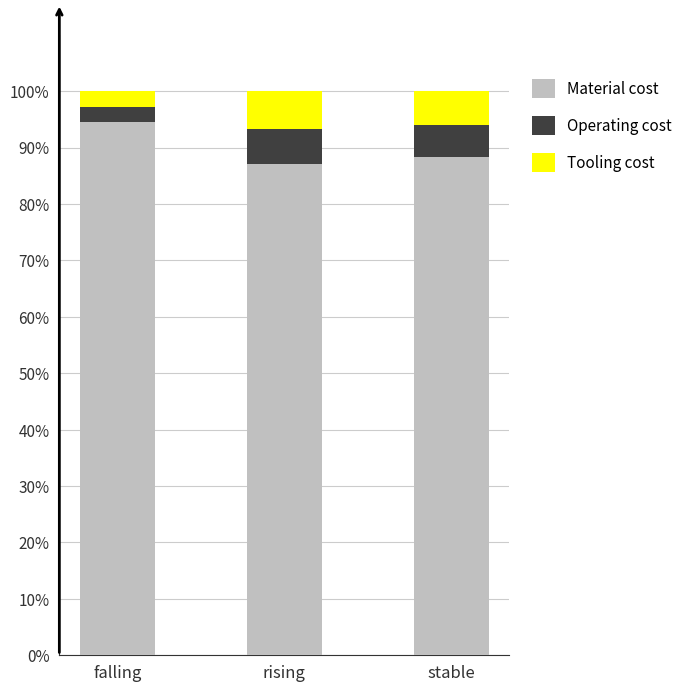

Count the number of categories in the chart.

3